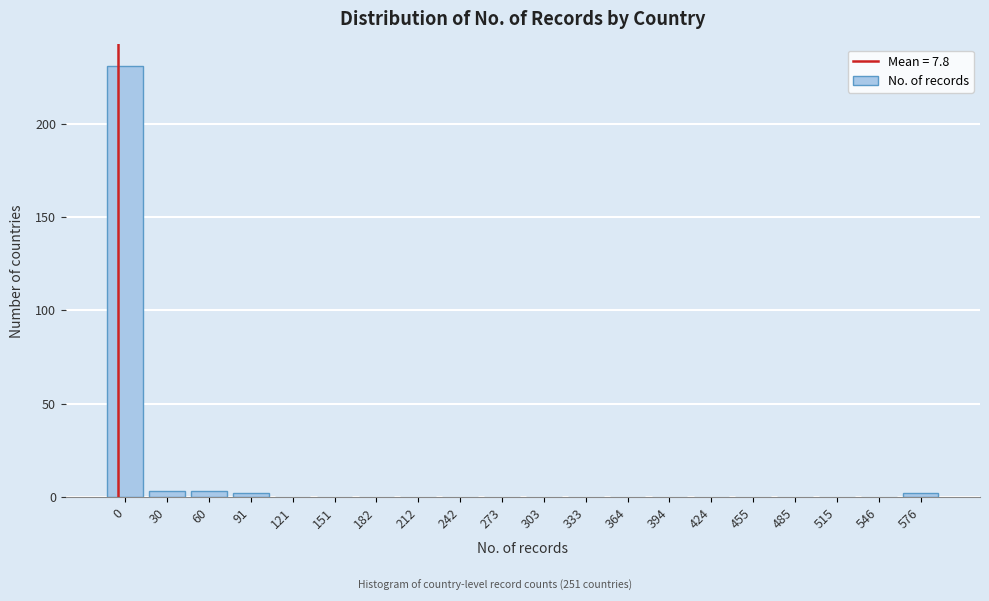

Reading right to left, transcribe all the data shown in this chart.

576=2	546=0	515=0	485=0	455=0	424=0	394=0	364=0	333=0	303=0	273=0	242=0	212=0	182=0	151=0	121=0	91=2	60=3	30=3	0=231